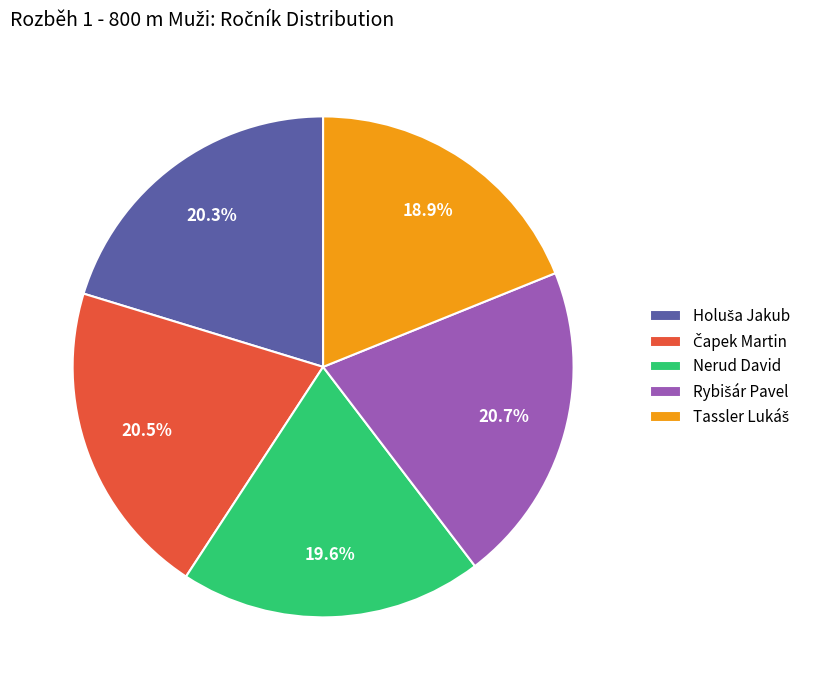

Is there a majority slice in this chart?

No